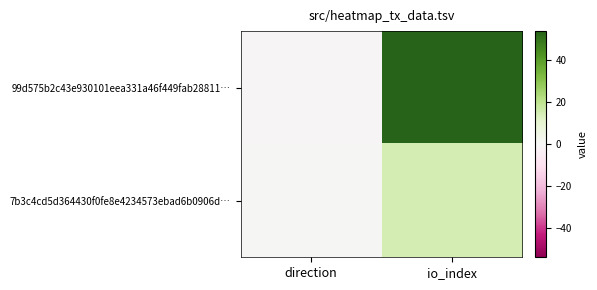

What is the spread (max minus min) of values at direction?

2